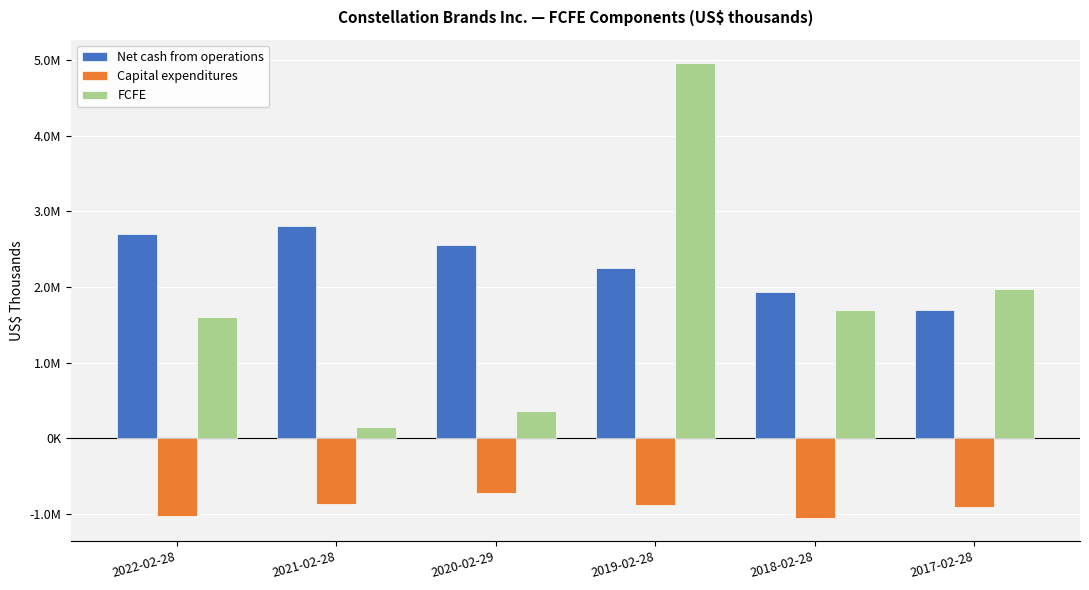

Is the value of Net cash from operations at 2021-02-28 greater than the value of FCFE at 2021-02-28?

Yes